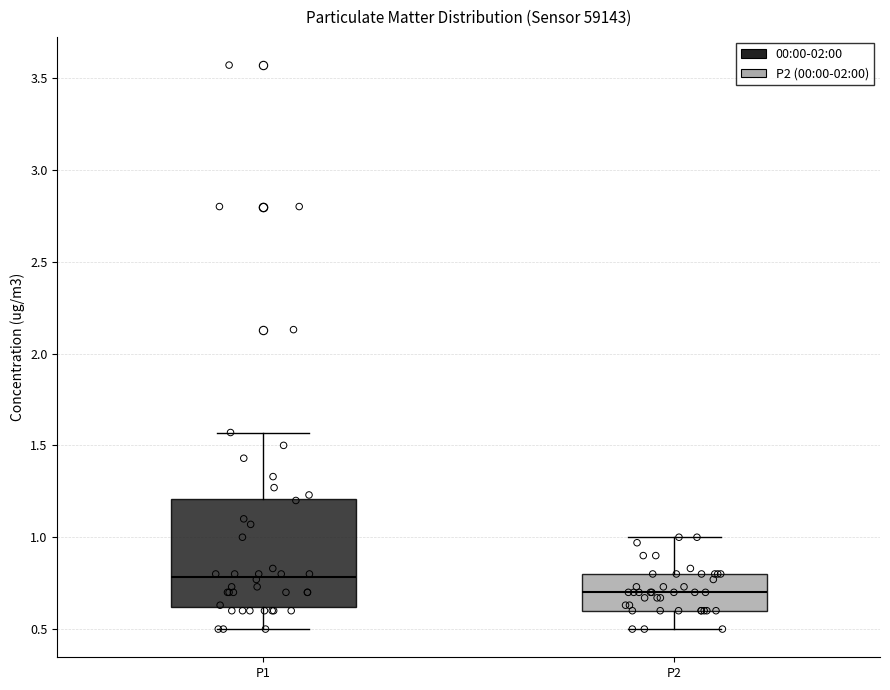

Reading left to right, transcribe this box plot: for each box, give where its median line is, the range the box spans, and where its two whiskers end, as read against the y-axis. The values are not printed on the chart, so give them approximately, as read against the axis.

P1: median 0.80, box 0.60 to 1.20, whiskers 0.50 to 1.55
P2: median 0.70, box 0.60 to 0.80, whiskers 0.50 to 1.00